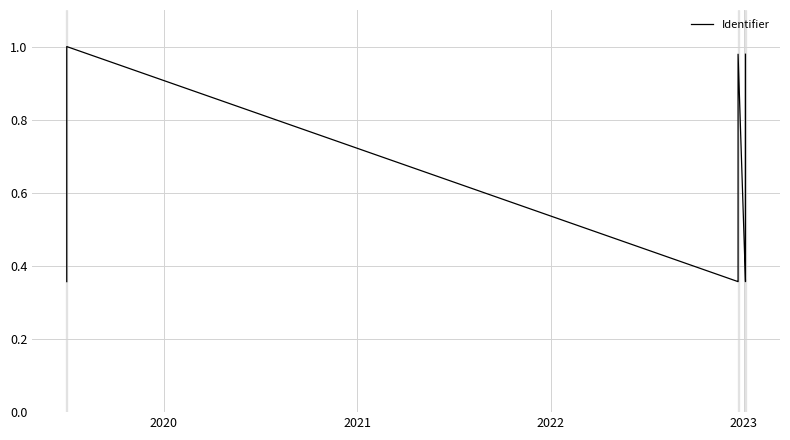

Is it true that the value at 2020 is 0.1?

False